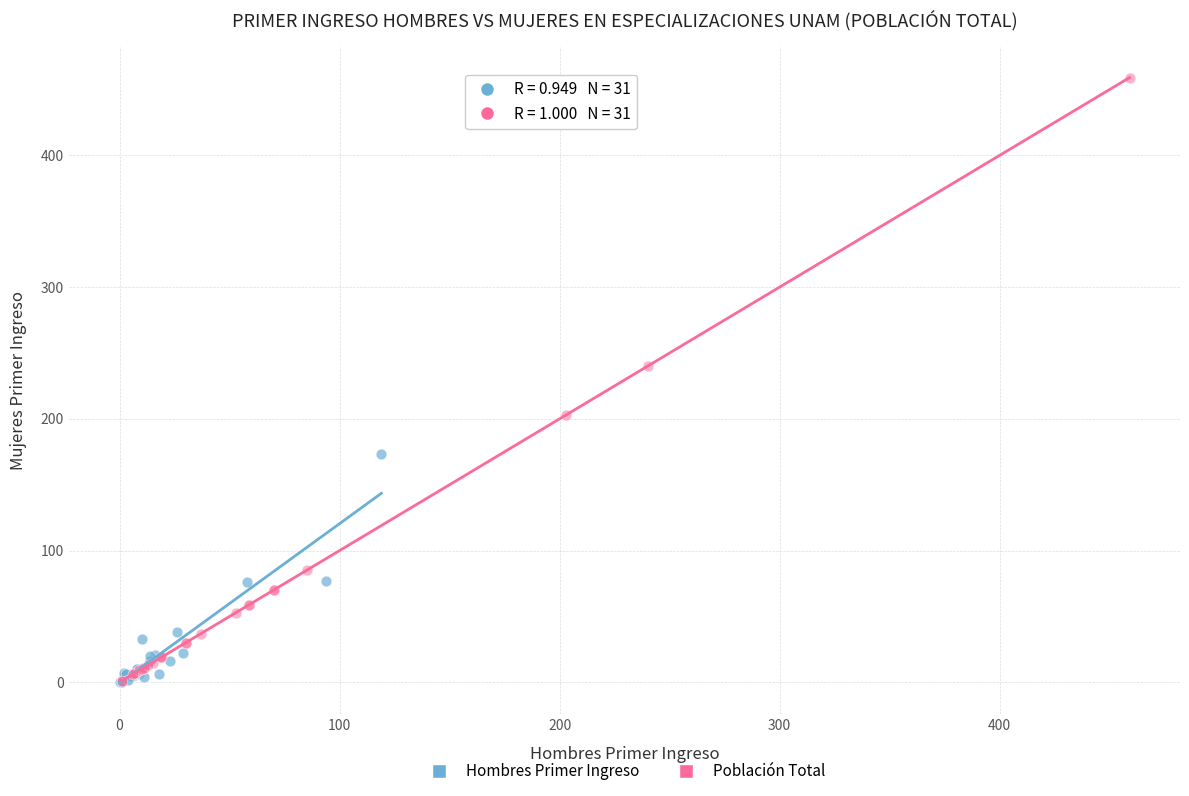

Which series has the widest spread of Y values?

Población Total